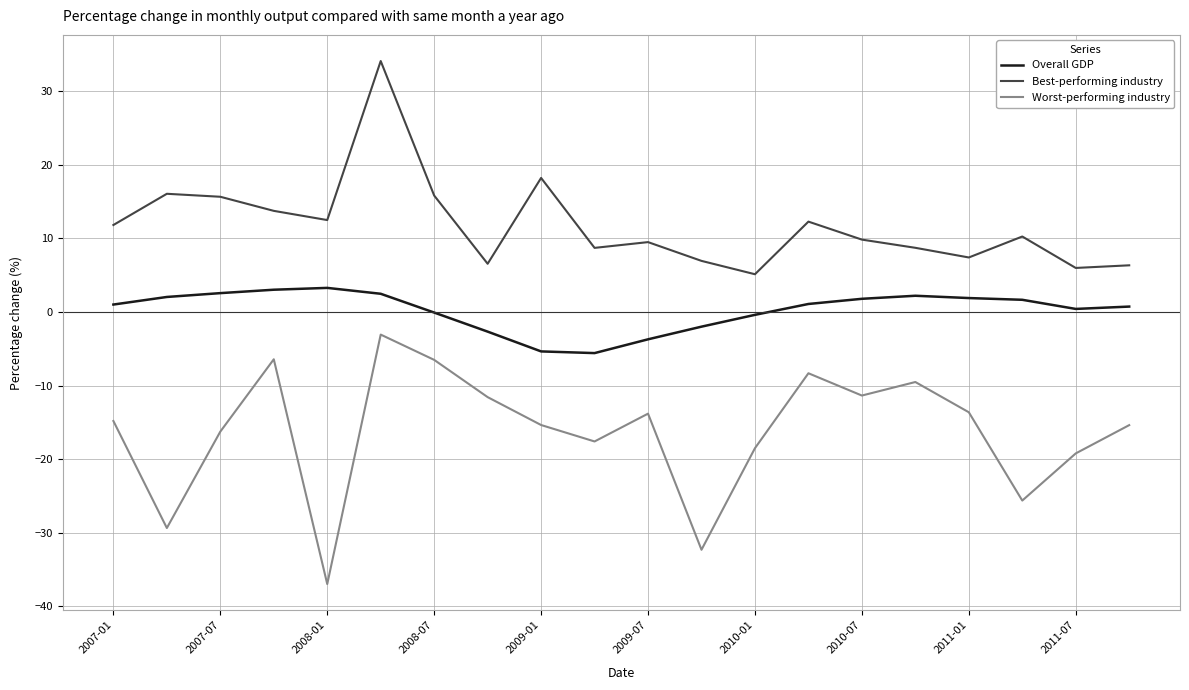

What is the maximum value shown in the chart?

34.1